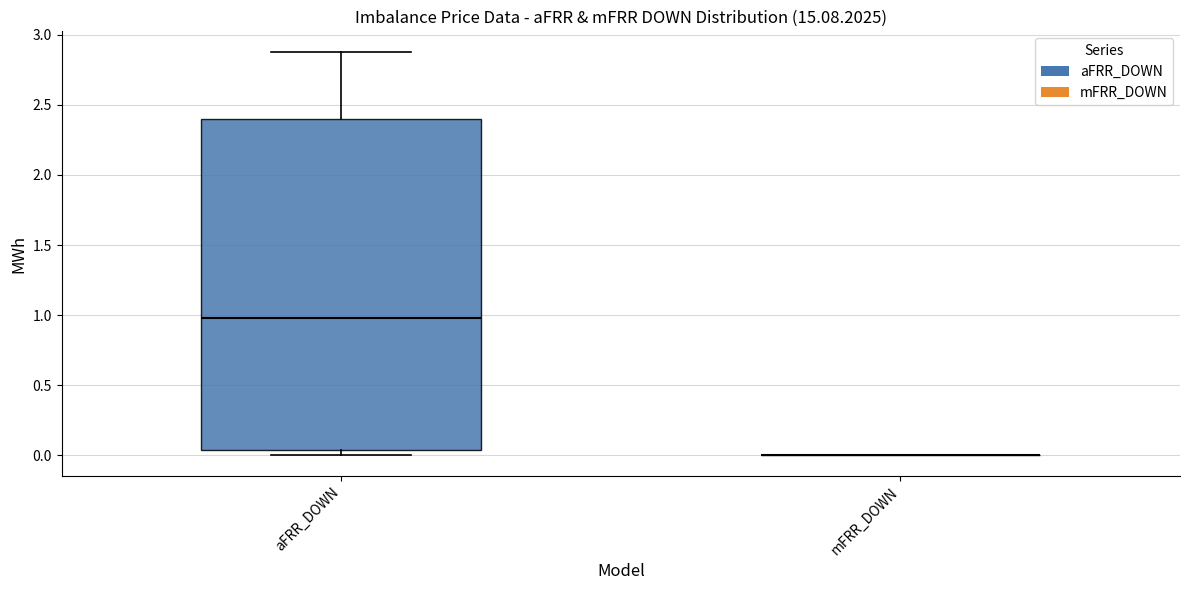

Comparing the boxes themselves (not the whiskers), which one is the tallest?

aFRR_DOWN